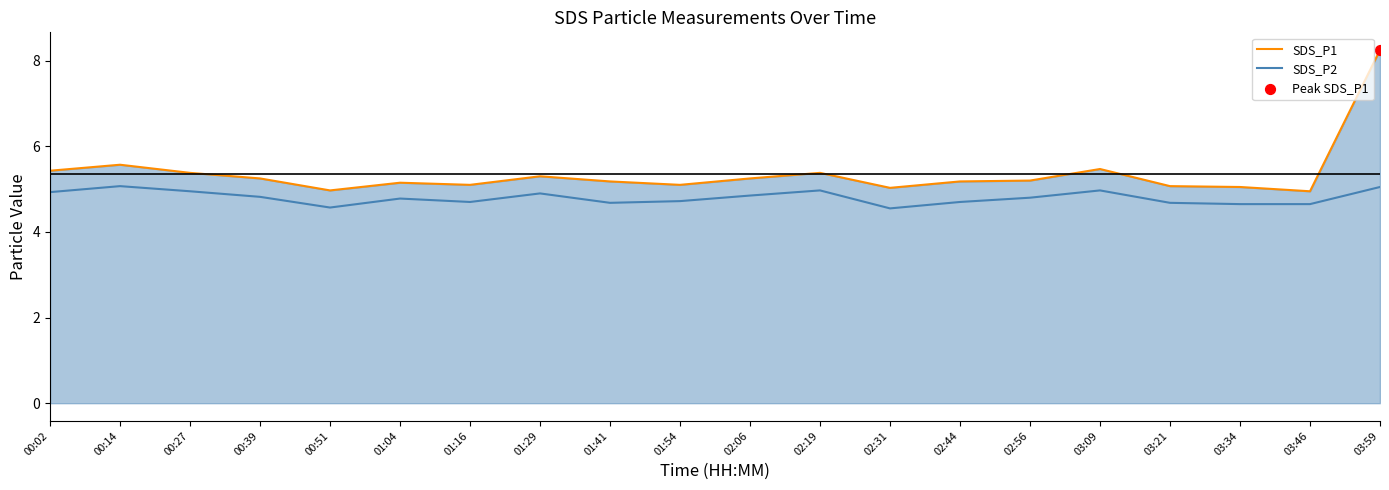

Which series has the largest range (max minus min)?

SDS_P1